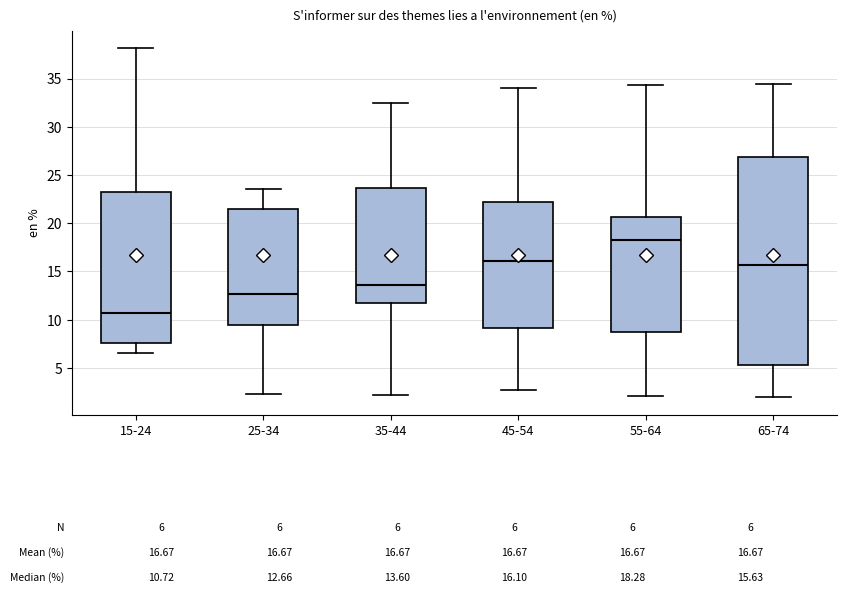

Comparing the boxes themselves (not the whiskers), which one is the tallest?

65-74